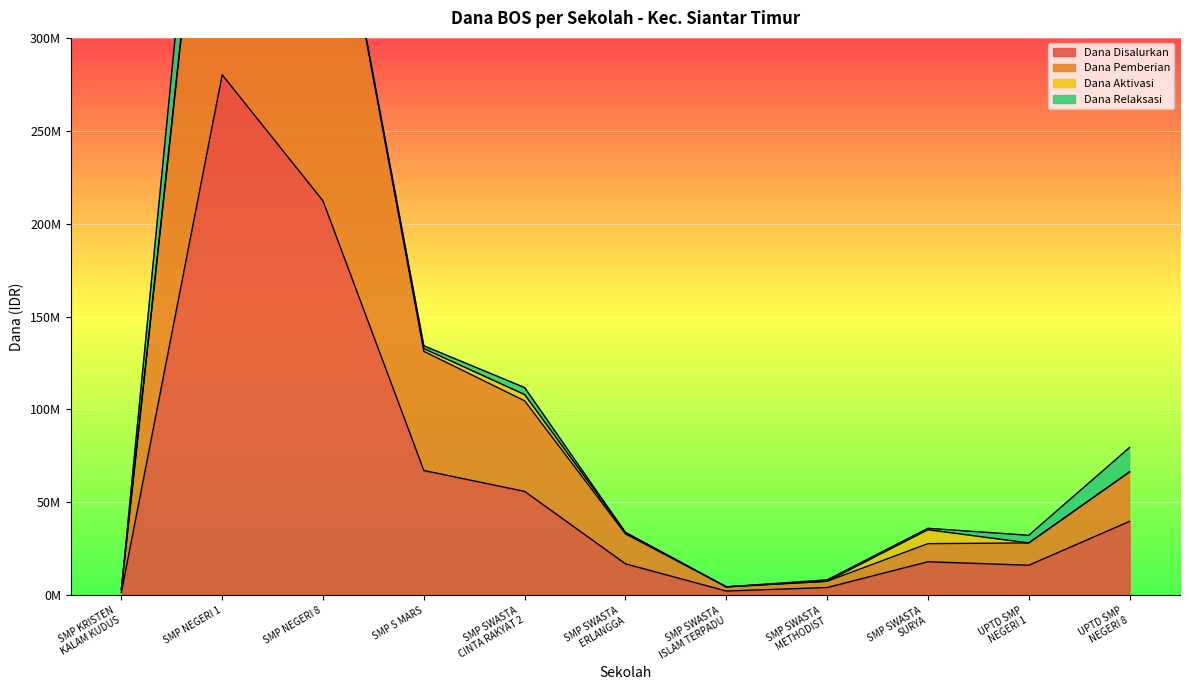

What position from the right is UPTD SMP
NEGERI 8?

1